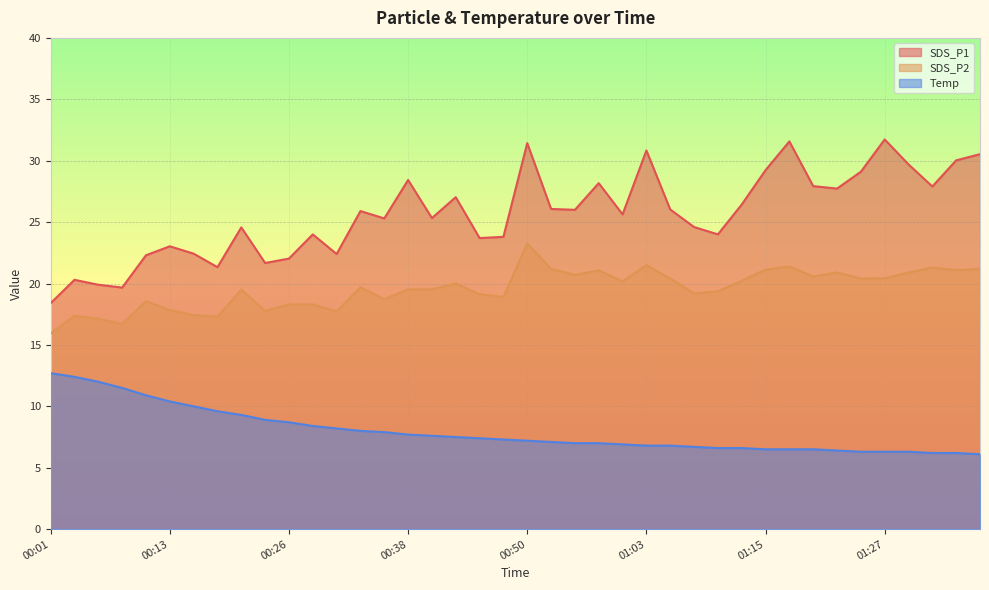

True or false: SDS_P2 has more than 0 points higher than both neighbors.

True